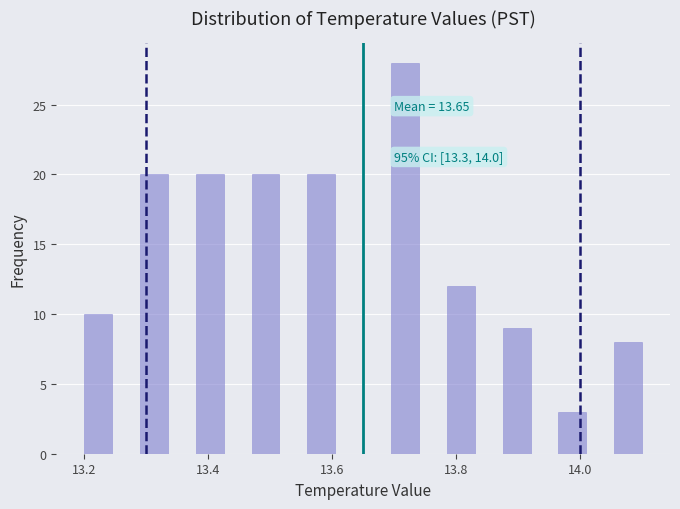

Around what value on the x-axis is the tallest bar? Give the approximate position of its centre, as read against the axis.

13.72